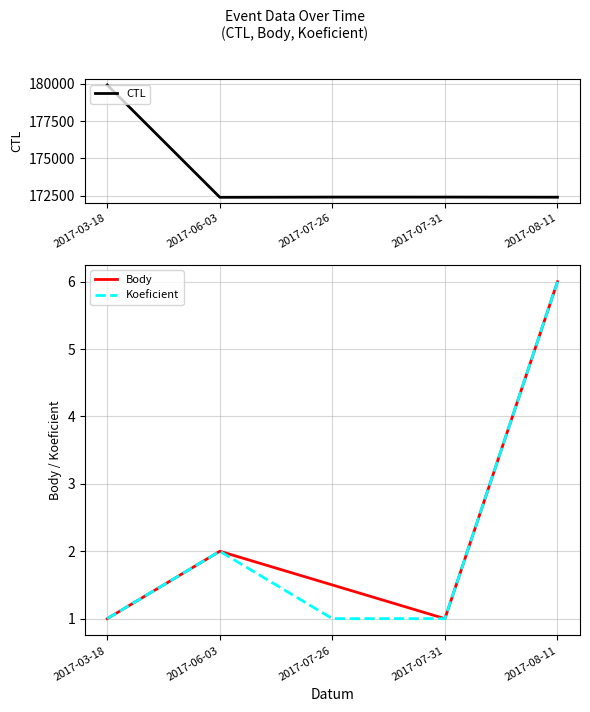

What is the value of the Koeficient point at the 2nd from the left?

2.0